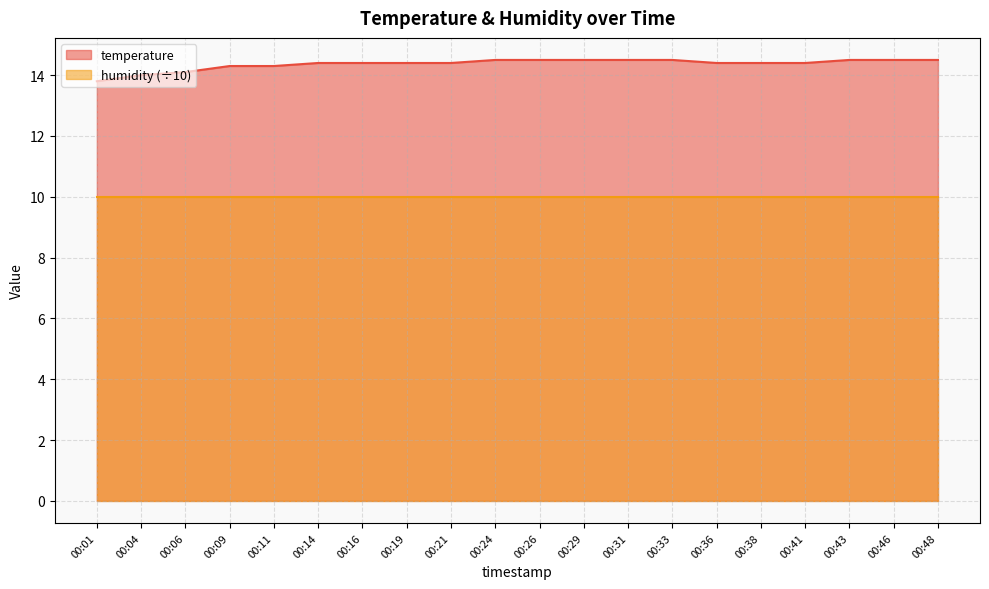

Reading right to left, what are all the values shown in this chart?

14.5	14.5	14.5	14.4	14.4	14.4	14.5	14.5	14.5	14.5	14.5	14.4	14.4	14.4	14.4	14.3	14.3	14.1	14.0	13.8